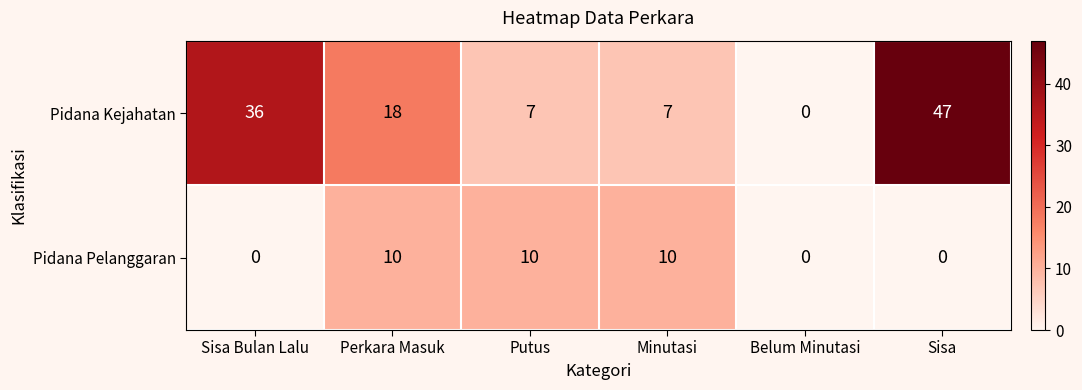

What is the average value of the Pidana Pelanggaran series?

5